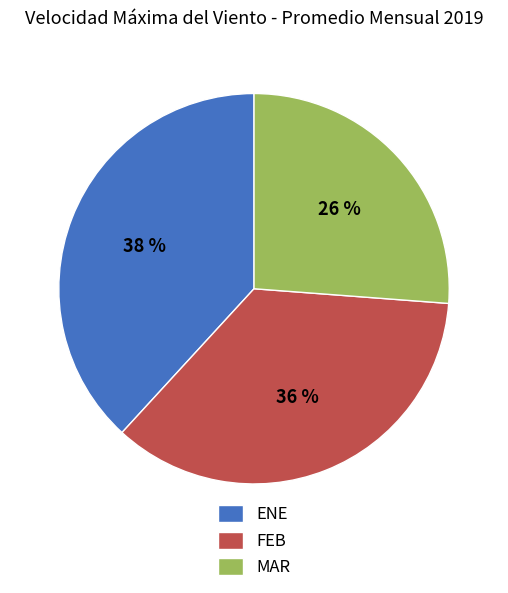

To the nearest percent, what portion does MAR represent?

26%